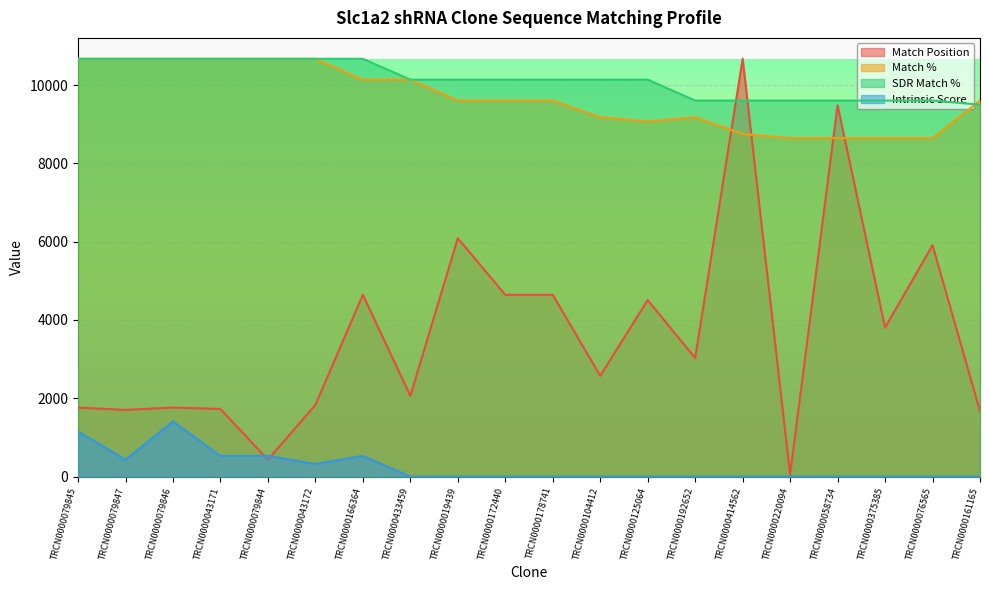

What is the label of the 5th point from the left?

TRCN0000079844